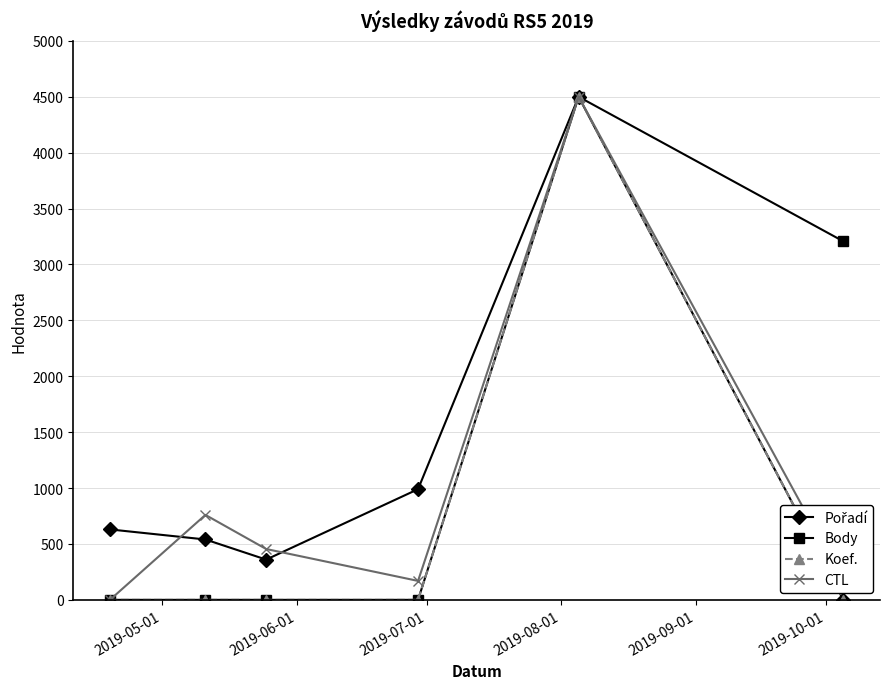

What is the value of the CTL point at the 2nd from the left?

759.8